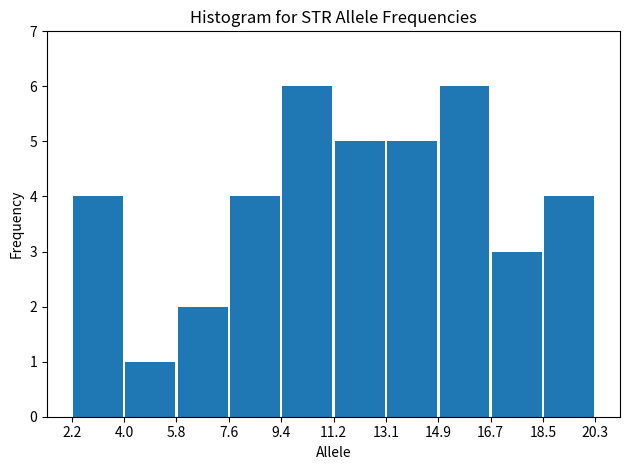

Reading left to right, transcribe this chart: for each bar, give the range it covers on the x-axis and its height. The values are not printed on the chart, so give them approximately, as read against the axis.

2.2 to 4.0: 4
4.0 to 5.8: 1
5.8 to 7.6: 2
7.6 to 9.4: 4
9.4 to 11.2: 6
11.2 to 13.1: 5
13.1 to 14.9: 5
14.9 to 16.7: 6
16.7 to 18.5: 3
18.5 to 20.3: 4